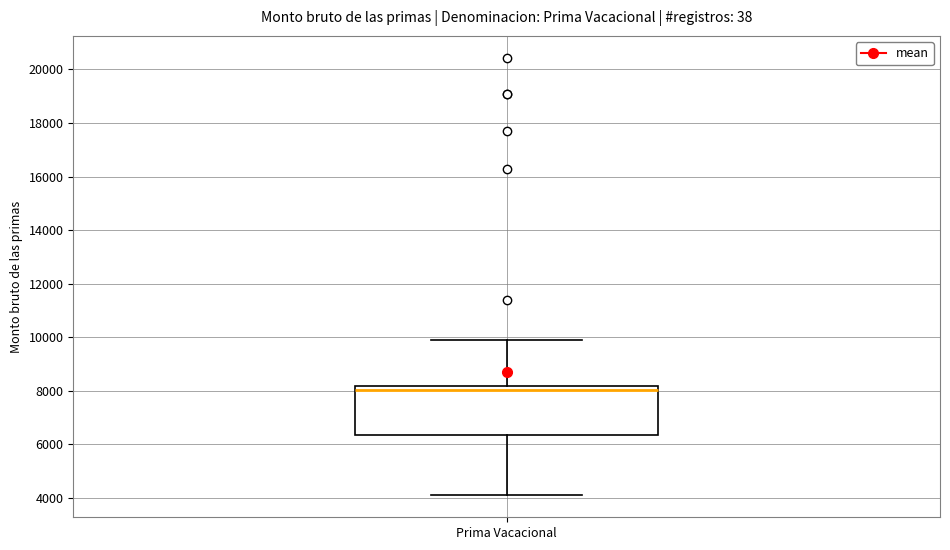

Where does the lower whisker of the box for Prima Vacacional end on the y-axis? The values are not printed on the chart, so give them approximately, as read against the axis.

4000